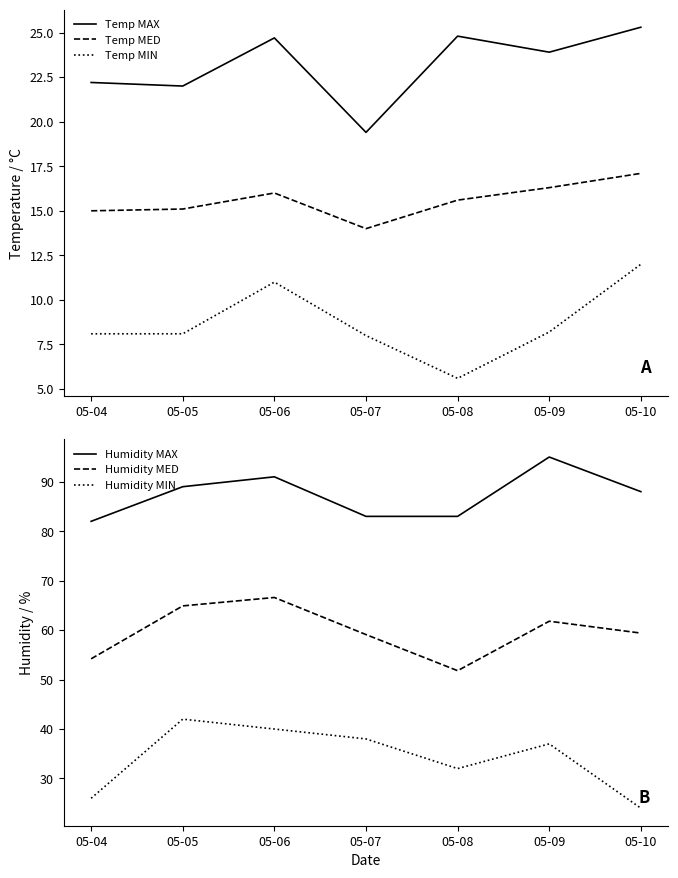

Where is Humidity MED nearest to the value 59?

05-07